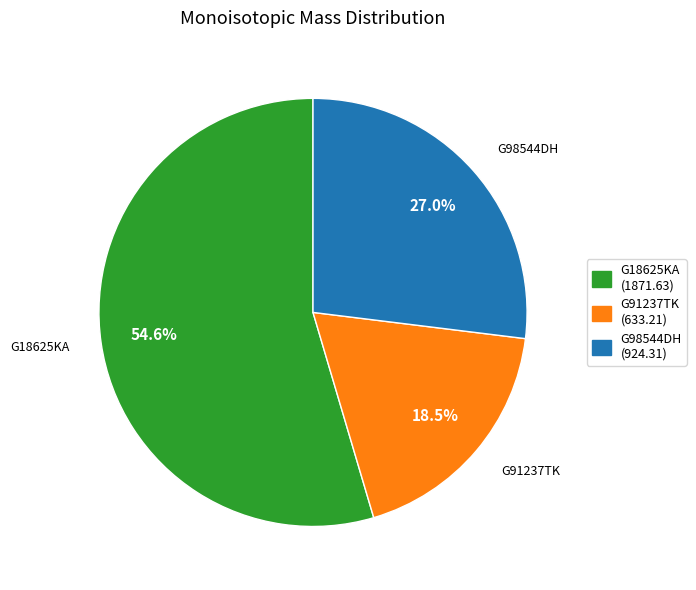

Which category has the biggest portion of the pie?

G18625KA